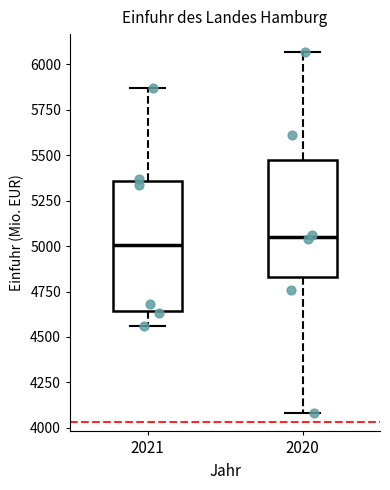

Where does the upper whisker of the box at x = 2021 end on the y-axis? The values are not printed on the chart, so give them approximately, as read against the axis.

5850